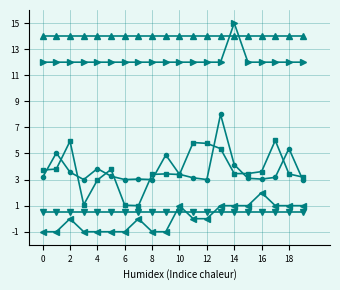

What is the smallest value displayed?

-1.0